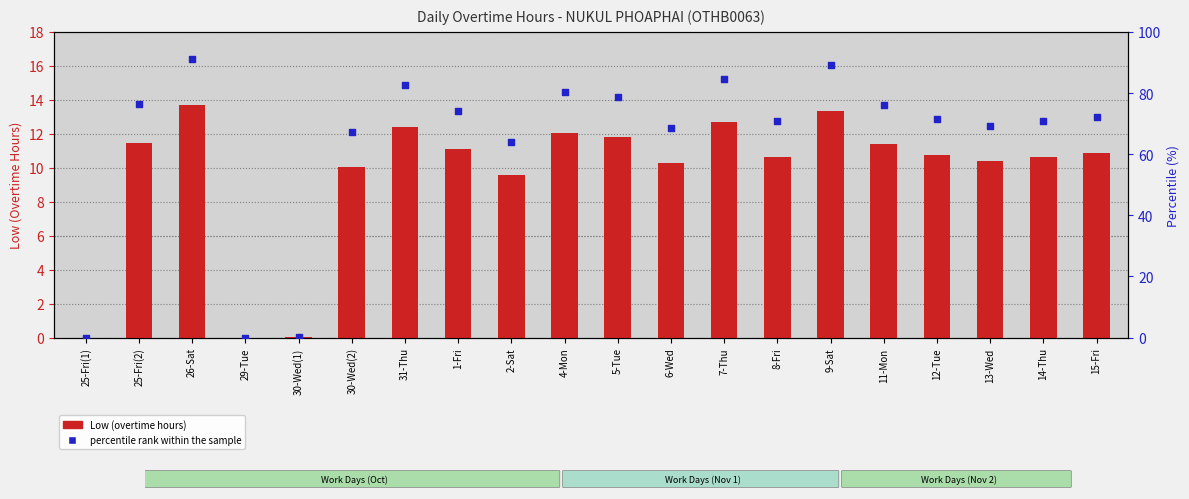

At how many categories does at least one series exceed 5?

17